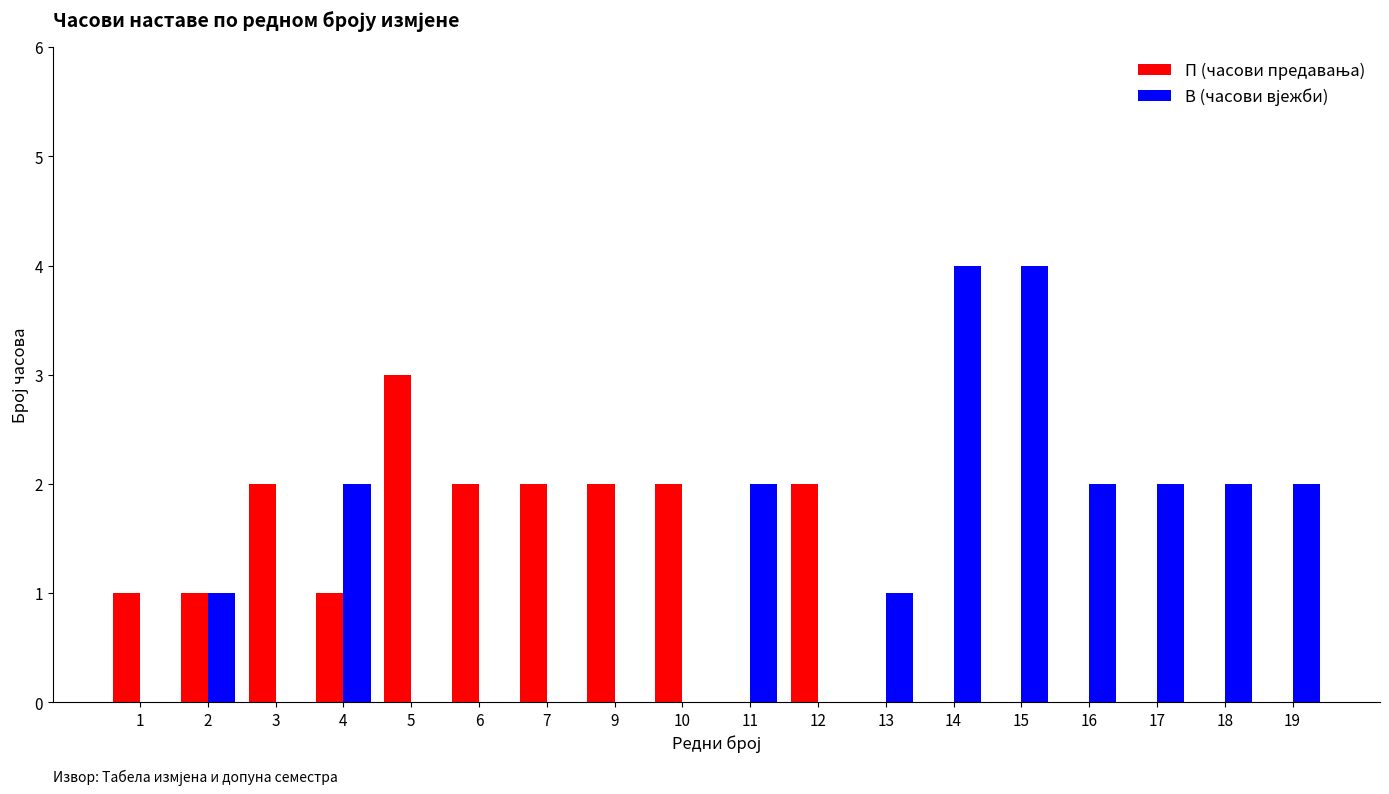

What is the greatest value displayed?

4